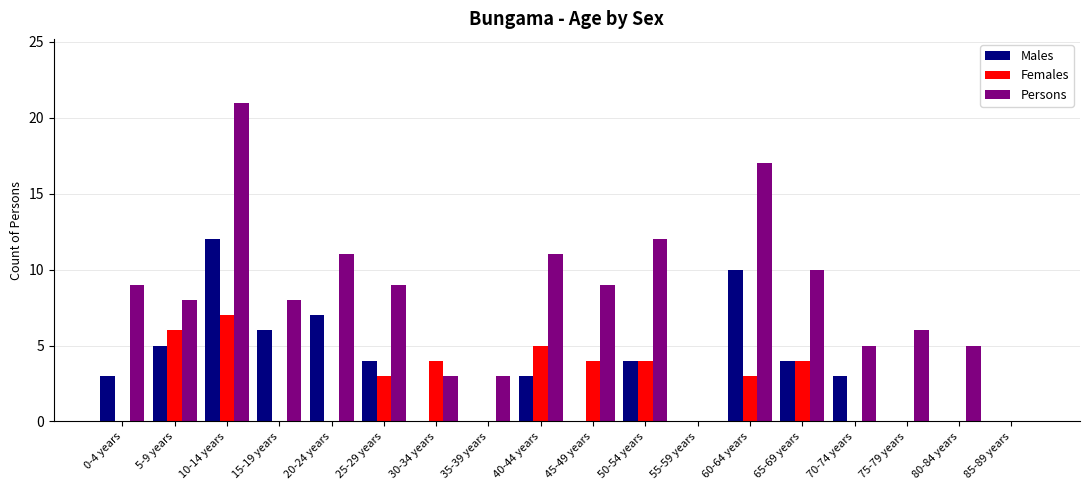

The value of Persons at 85-89 years is 12. True or false?

False